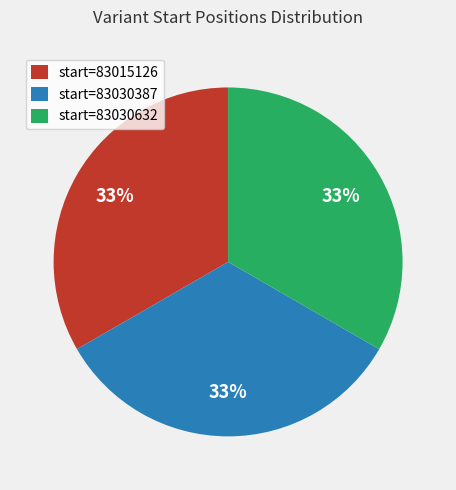

Is there any slice that represents more than half of the pie?

No